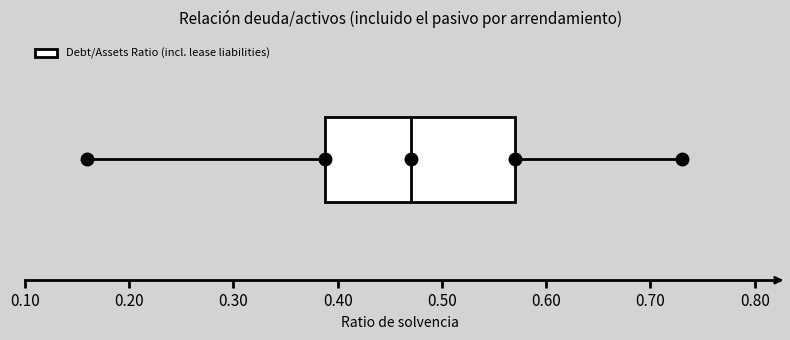

Transcribe this box plot: give where the median line is, the range the box spans, and where the two whiskers end, as read against the x-axis. The values are not printed on the chart, so give them approximately, as read against the axis.

median 0.47, box 0.39 to 0.57, whiskers 0.16 to 0.73